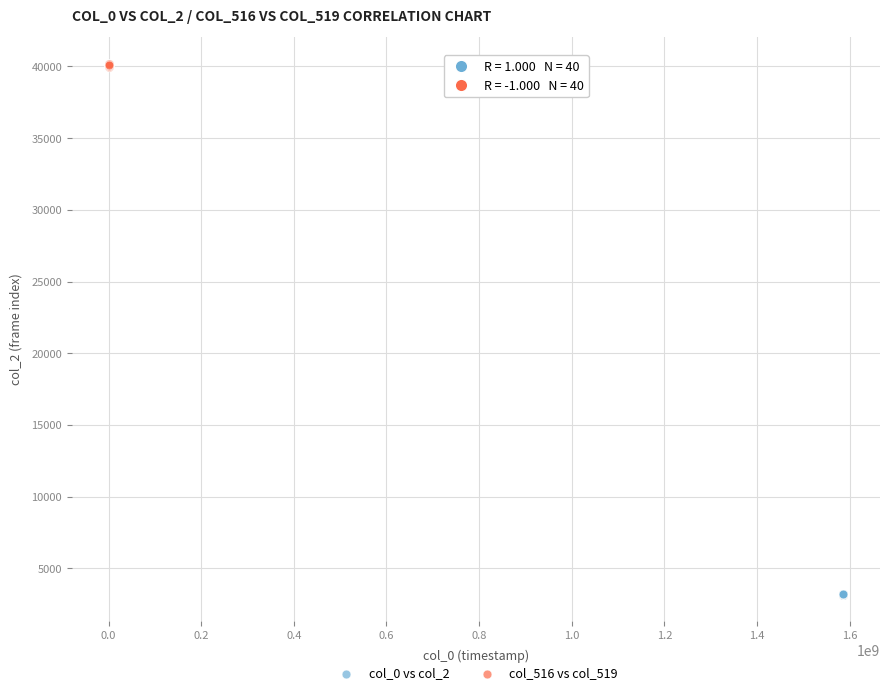

Which series reaches the maximum Y coordinate?

col_516 vs col_519